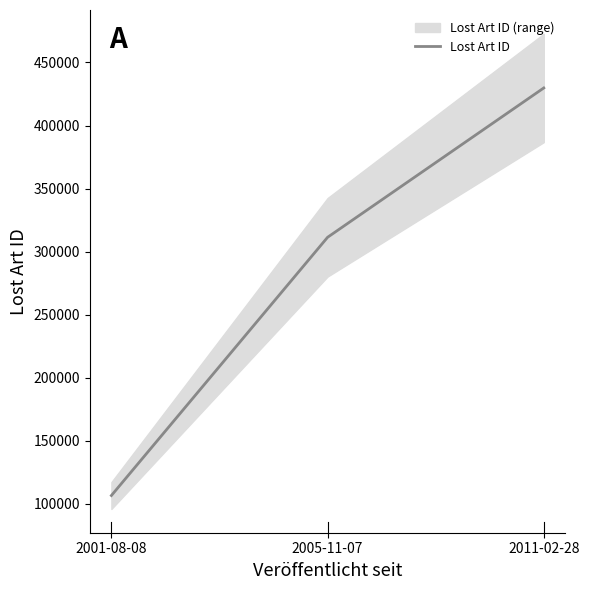

Count the values in the range 106626 to 429781.

3